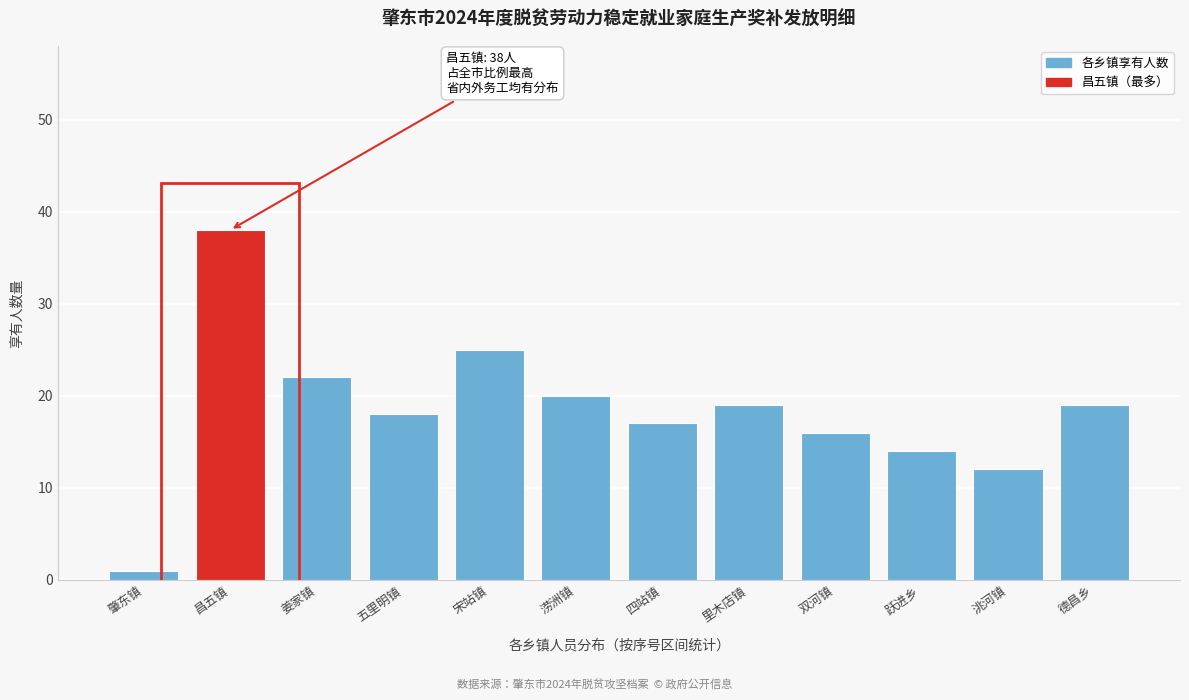

Reading right to left, list all the values displayed in this chart.

19	12	14	16	19	17	20	25	18	22	38	1